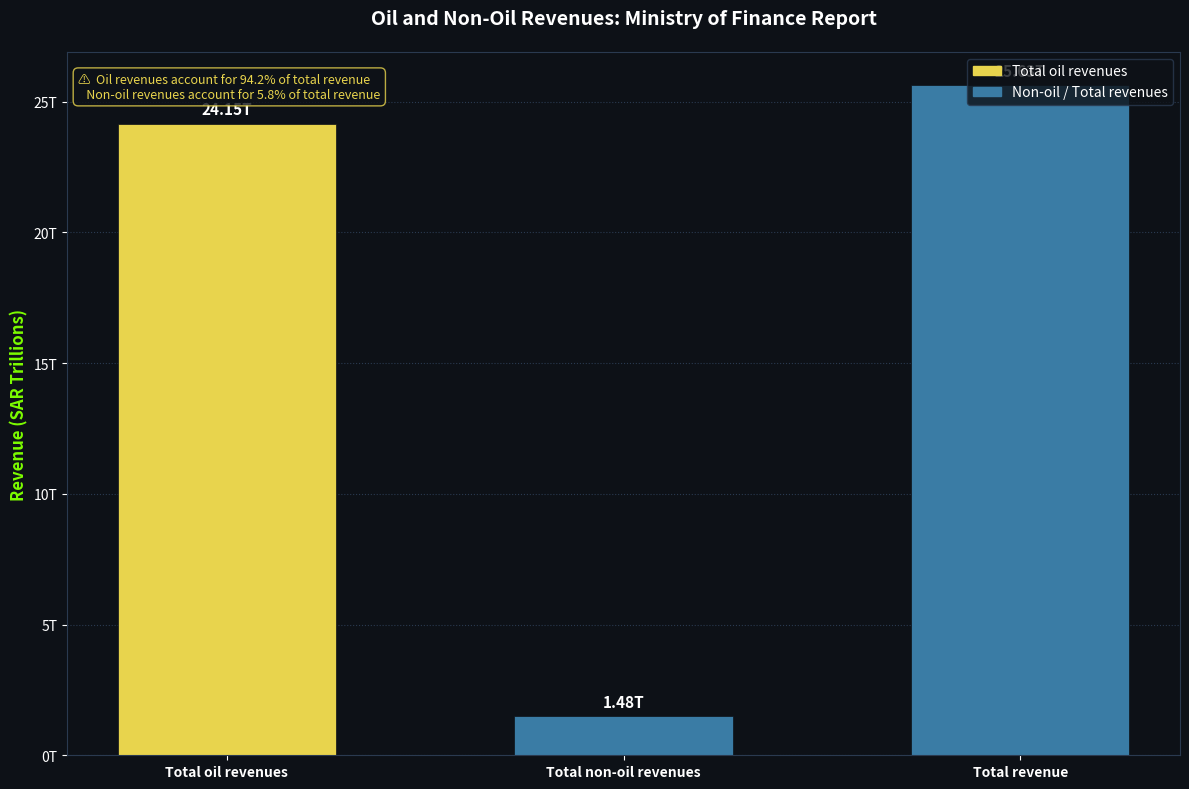

Rank the categories by value from highest to lowest.

Total revenue, Total oil revenues, Total non-oil revenues